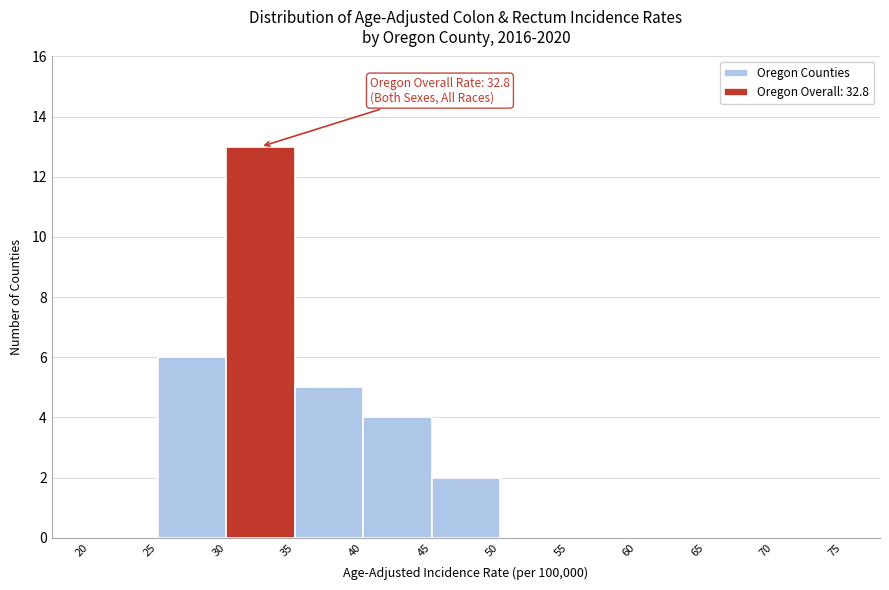

Over which range of the x-axis is the bar tallest?

30 to 35